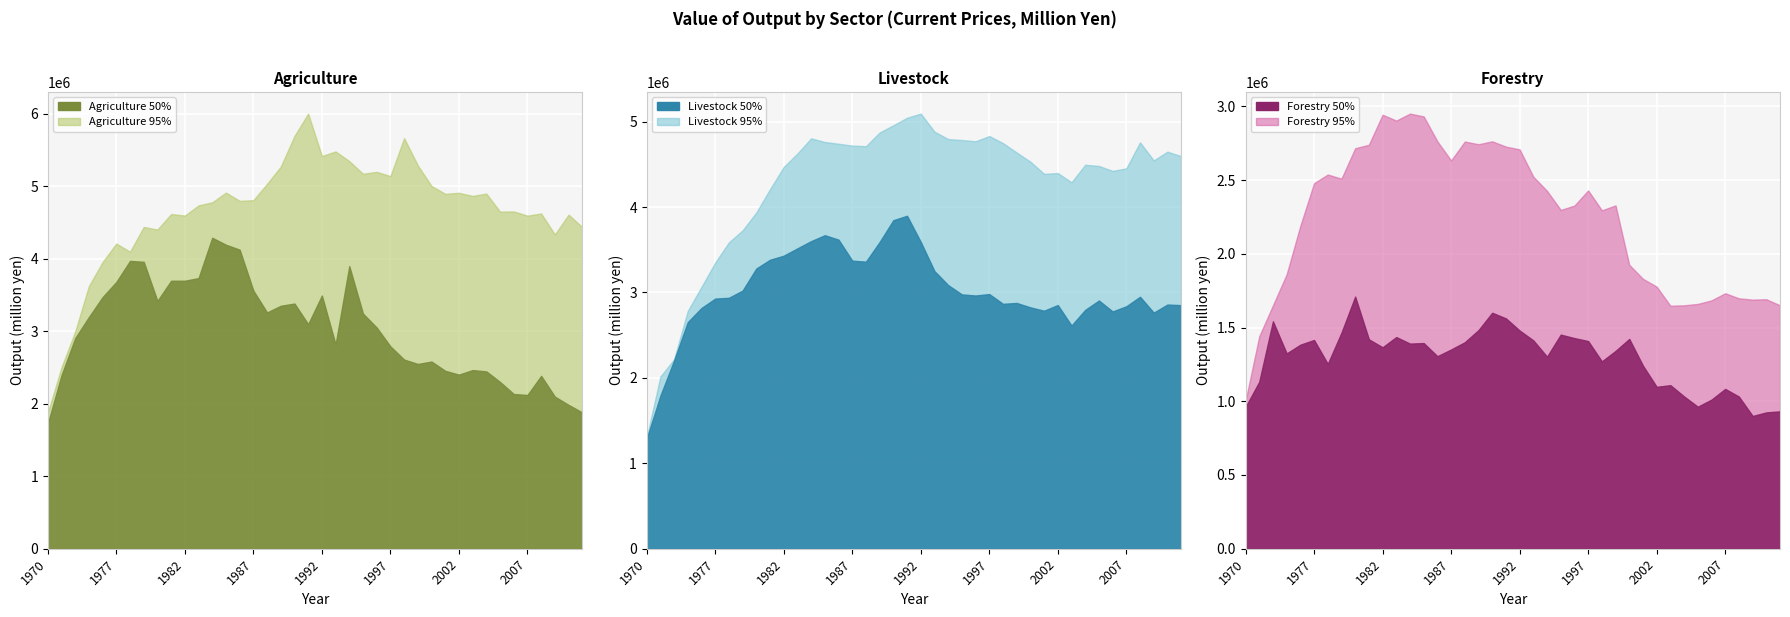

What is the difference between the maximum and minimum values in the Livestock (50%) series?

2597131.2